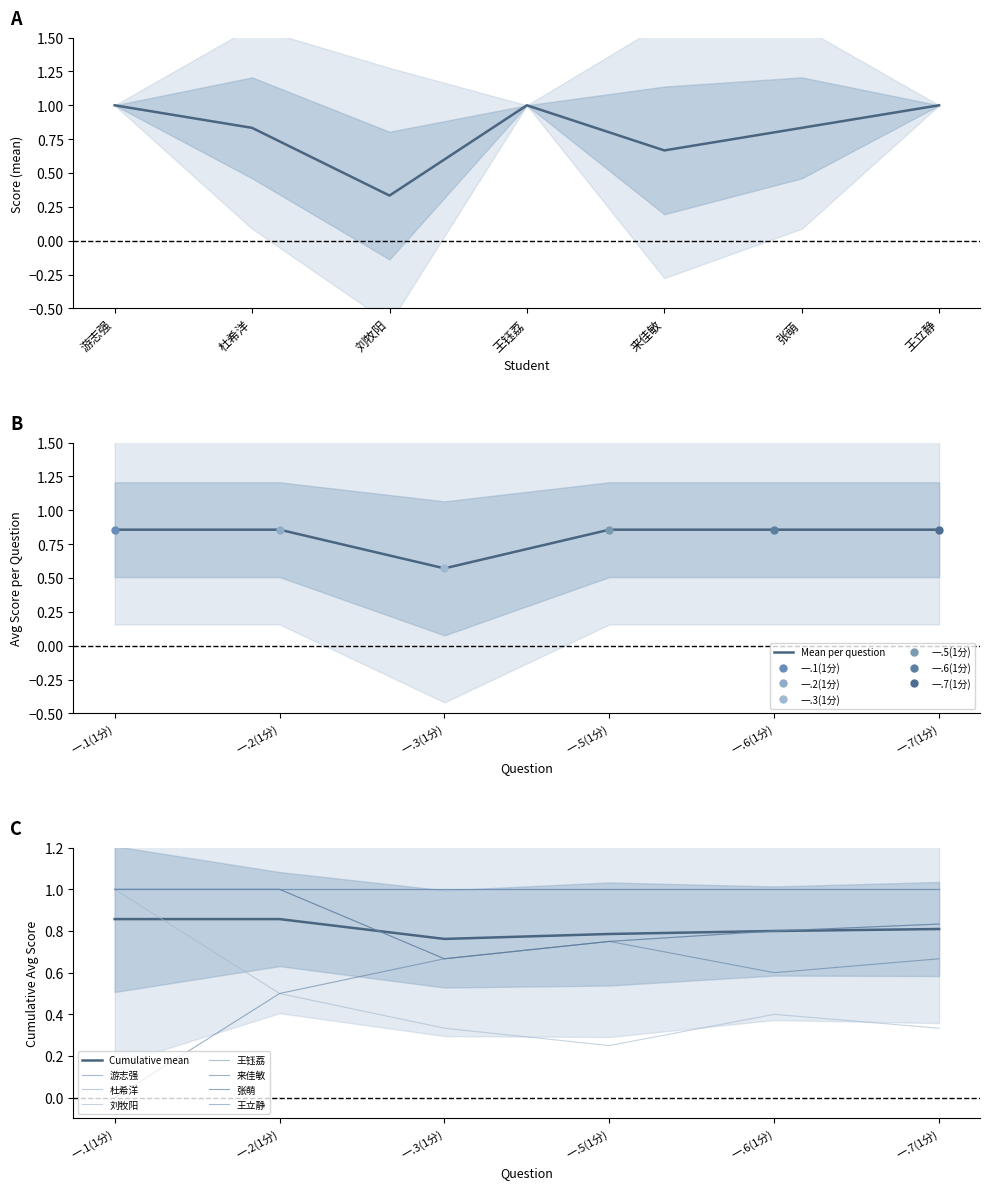

Where is Mean per question nearest to the value 0?

一.3(1分)